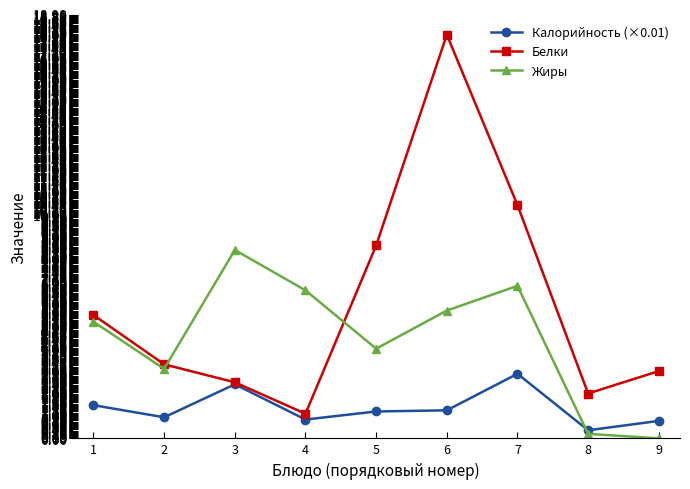

How many times do Белки and Жиры cross each other?

2